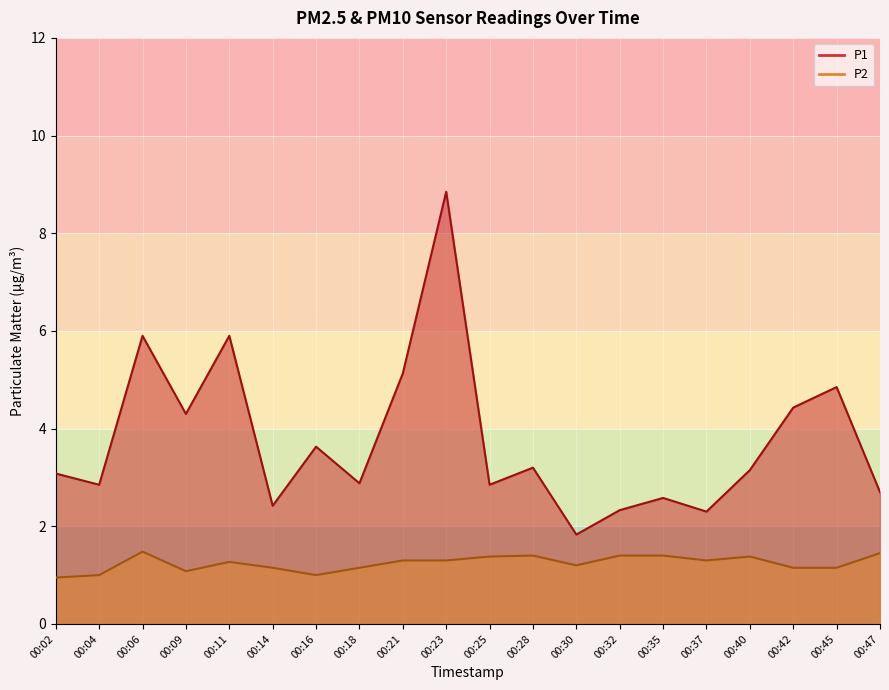

Is it true that P2 equals 1.2 at 00:30?

True